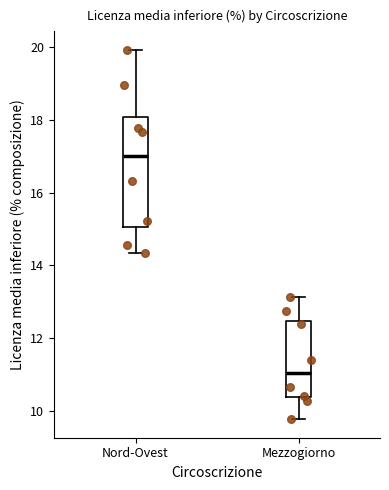

Where is the lower edge of the box for Mezzogiorno on the y-axis? The values are not printed on the chart, so give them approximately, as read against the axis.

10.4